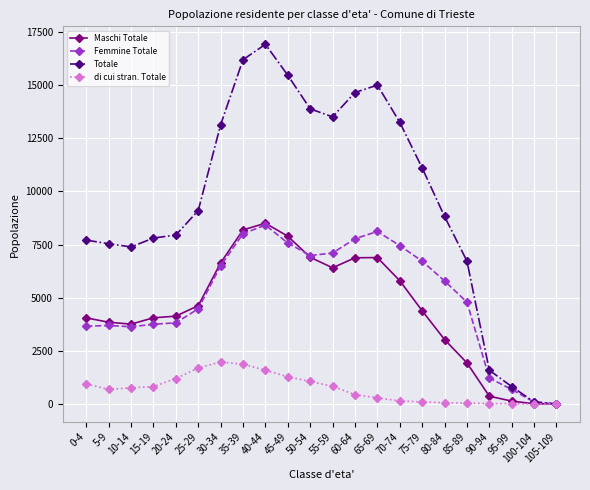

What is the label of the 15th point from the right?

35-39